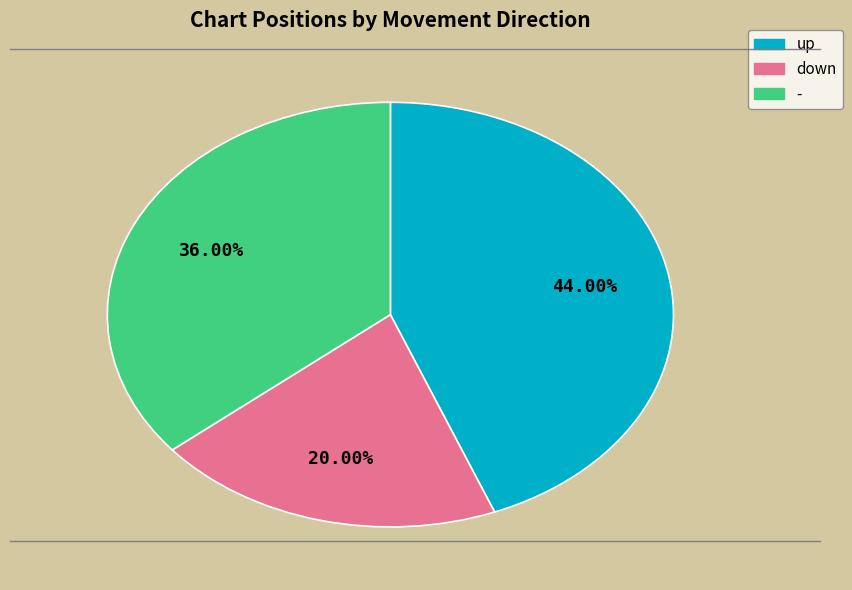

Which has a higher value, up or -?

up